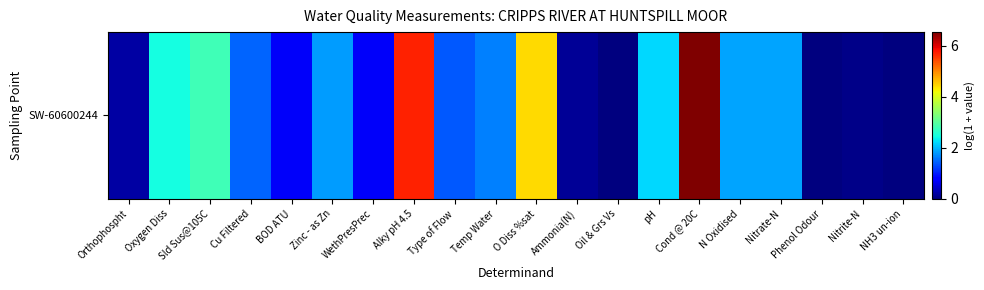

The value at Cond @ 20C is 10.1. True or false?

False